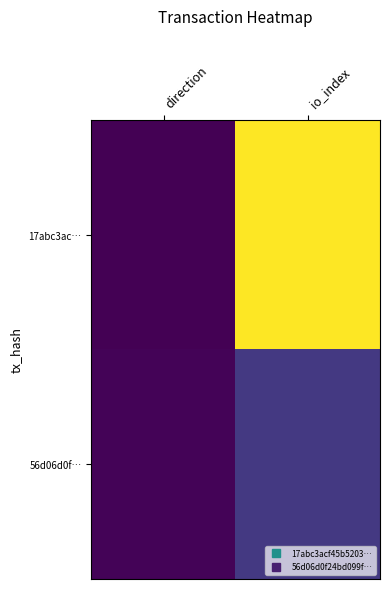

Reading left to right, what are all the values shown in this chart?

17abc3ac…: direction=-1	io_index=180
56d06d0f…: direction=1	io_index=29